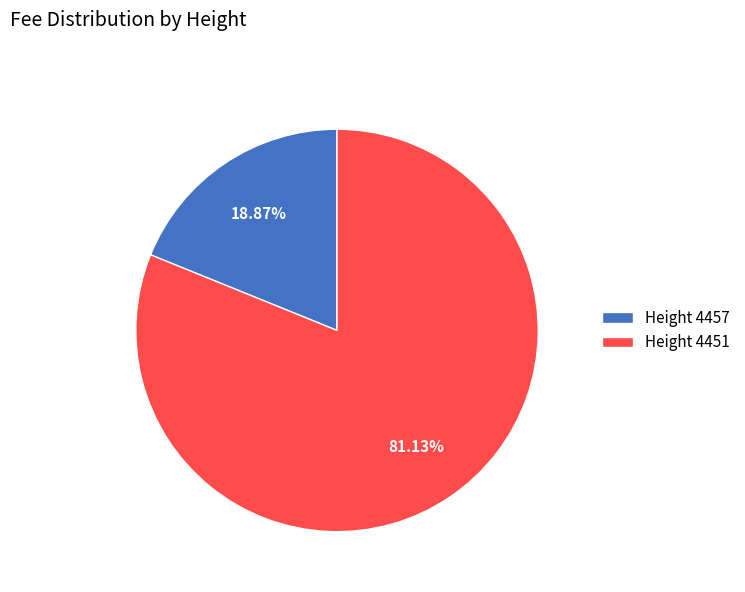

How many slices are in this pie chart?

2